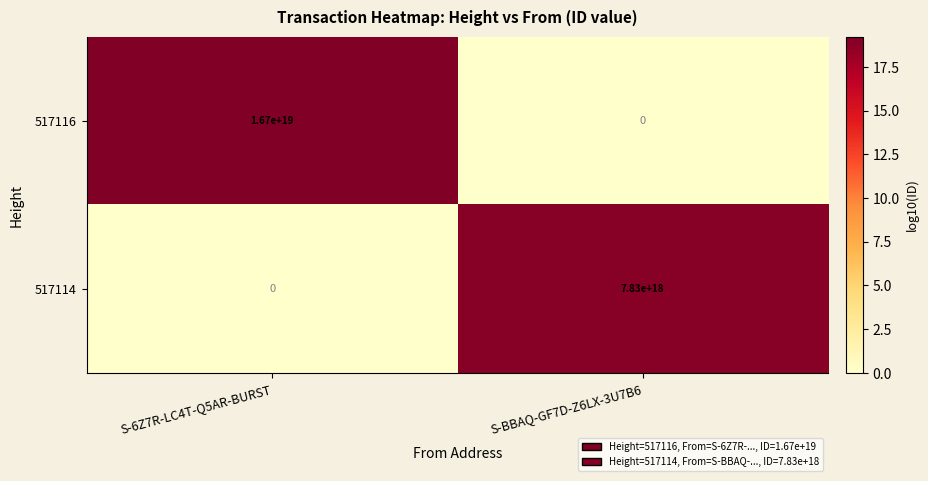

Which series has the largest range (max minus min)?

517116